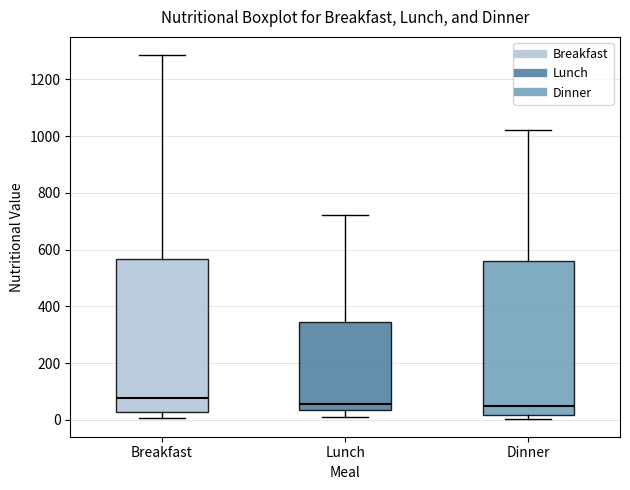

Reading left to right, read every box against the y-axis: the position of its median line, the range the box covers, and the ends of its whiskers. The values are not printed on the chart, so give them approximately, as read against the axis.

Breakfast: median 80, box 20 to 560, whiskers 0 to 1280
Lunch: median 60, box 40 to 340, whiskers 20 to 720
Dinner: median 40, box 20 to 560, whiskers 0 to 1020